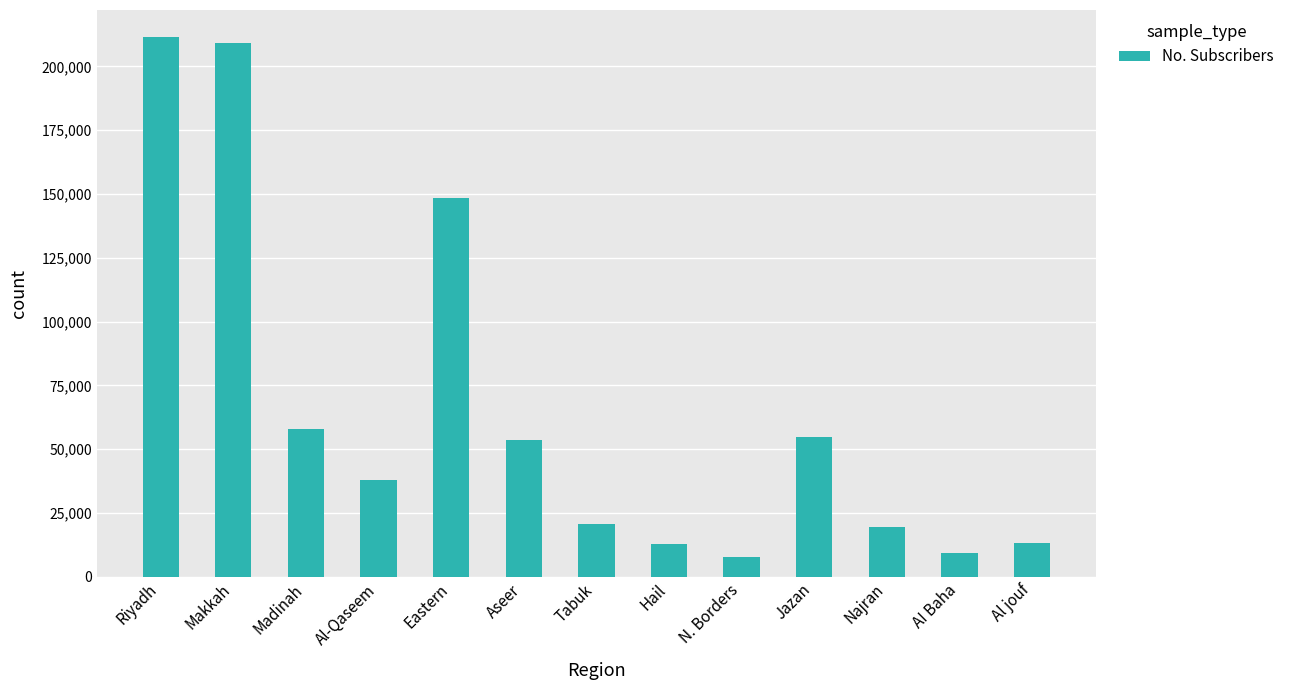

What is the maximum value shown in the chart?

211554